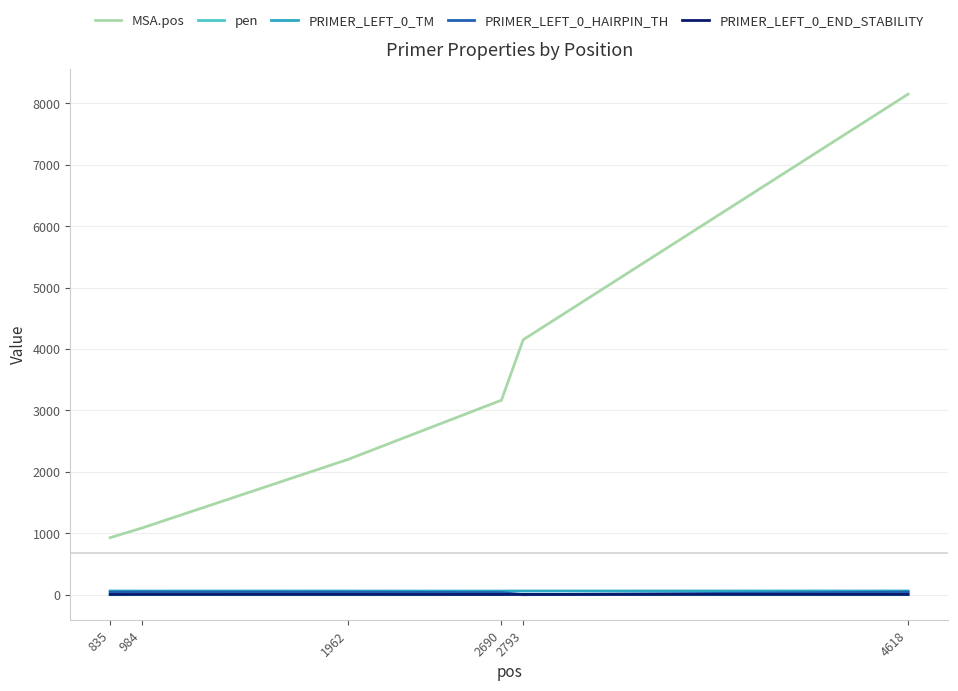

At which label does PRIMER_LEFT_0_TM first exceed 59?

835